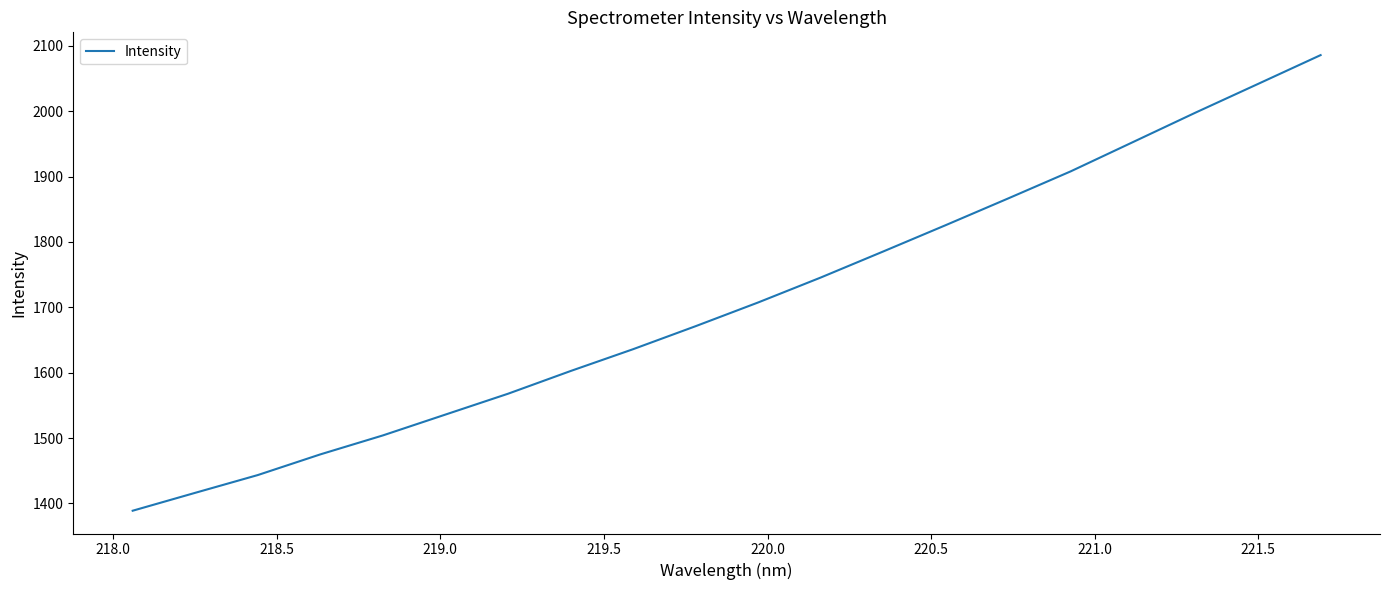

What is the greatest value displayed?

2085.9